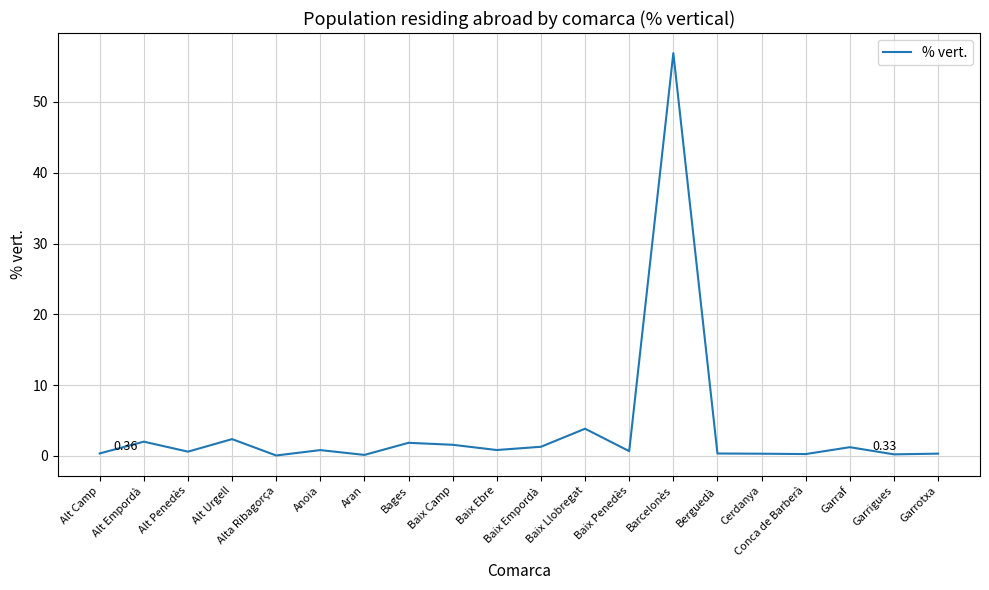

Which has a higher value, Cerdanya or Alt Urgell?

Alt Urgell